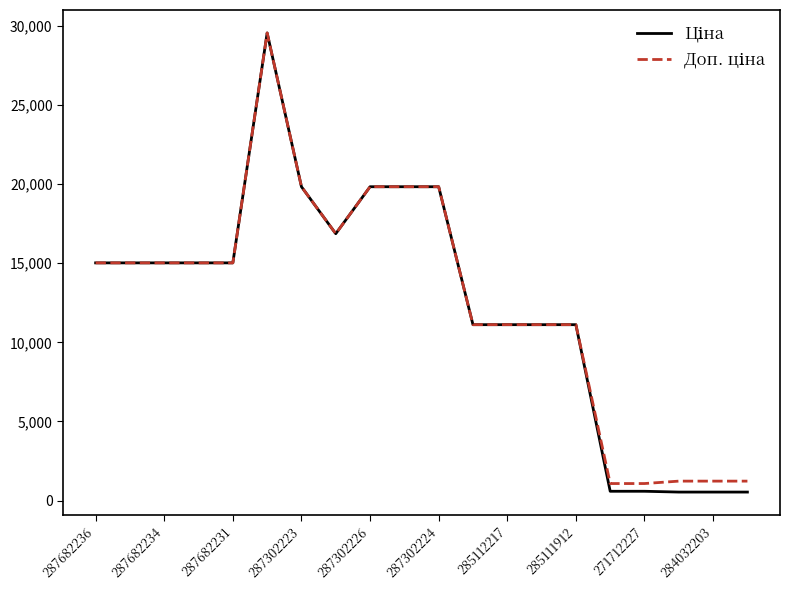

What is the maximum value shown in the chart?

29548.9